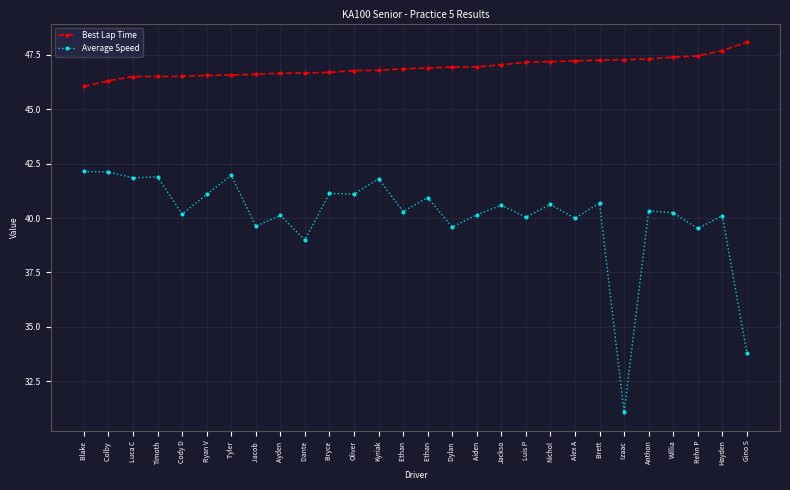

What is the highest value of the Best Lap Time series?

48.1